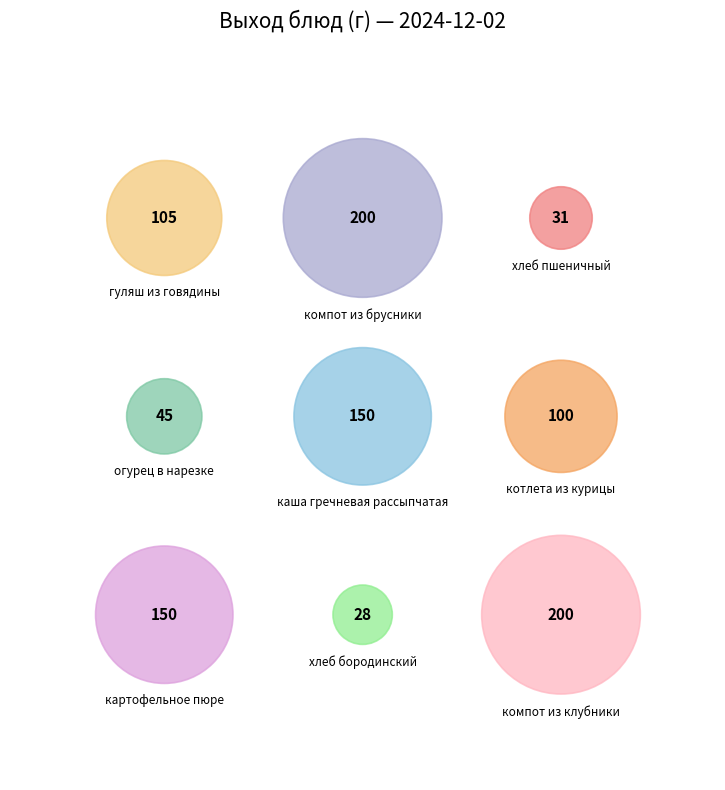

Which slice is the largest?

компот из брусники